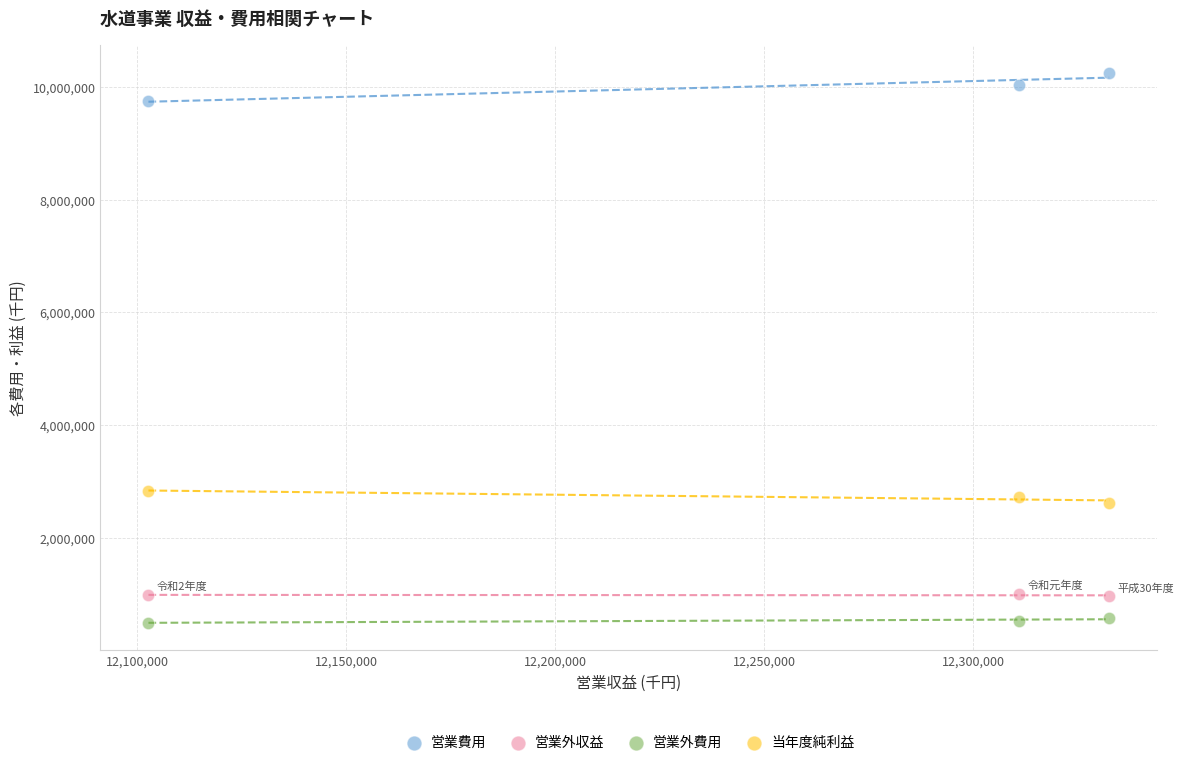

Which series reaches the minimum Y coordinate?

営業外費用